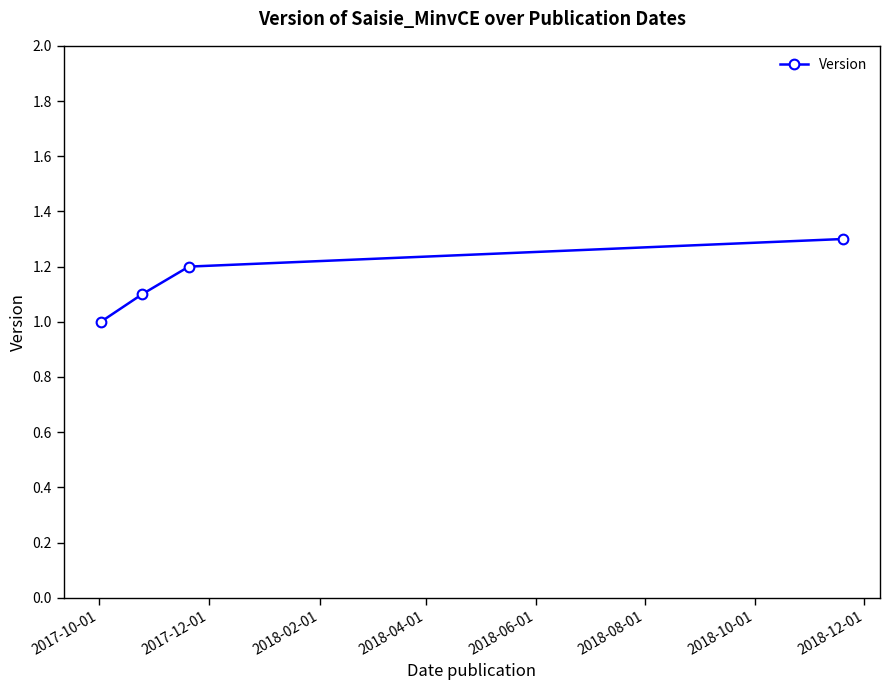

What is the value of the 3rd point from the left?

1.2